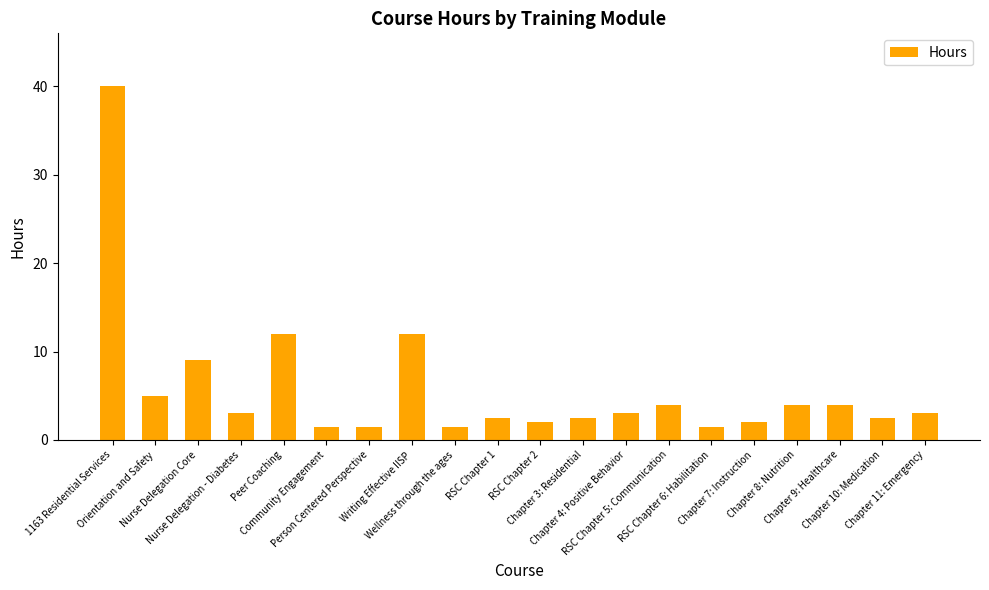

What is the minimum value shown in the chart?

1.5